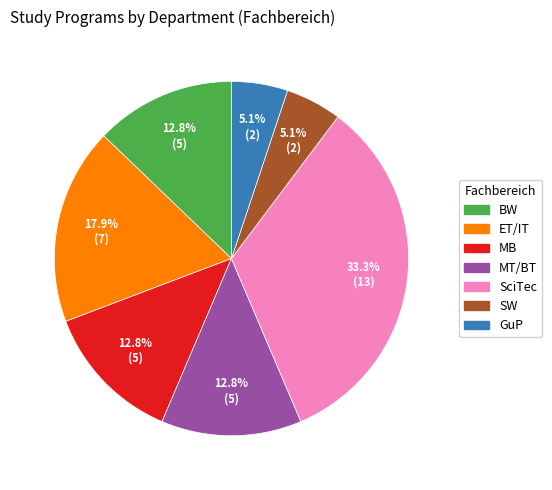

What is the largest slice in the pie chart?

SciTec